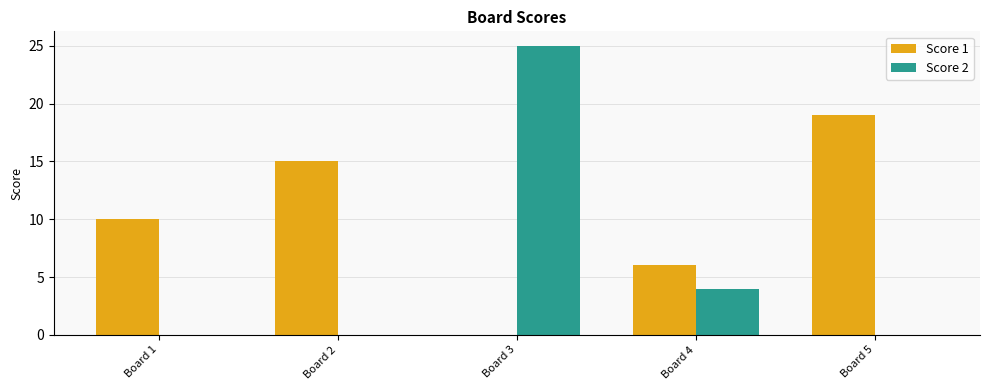

True or false: Score 1 has a value of 6 at Board 4.

True